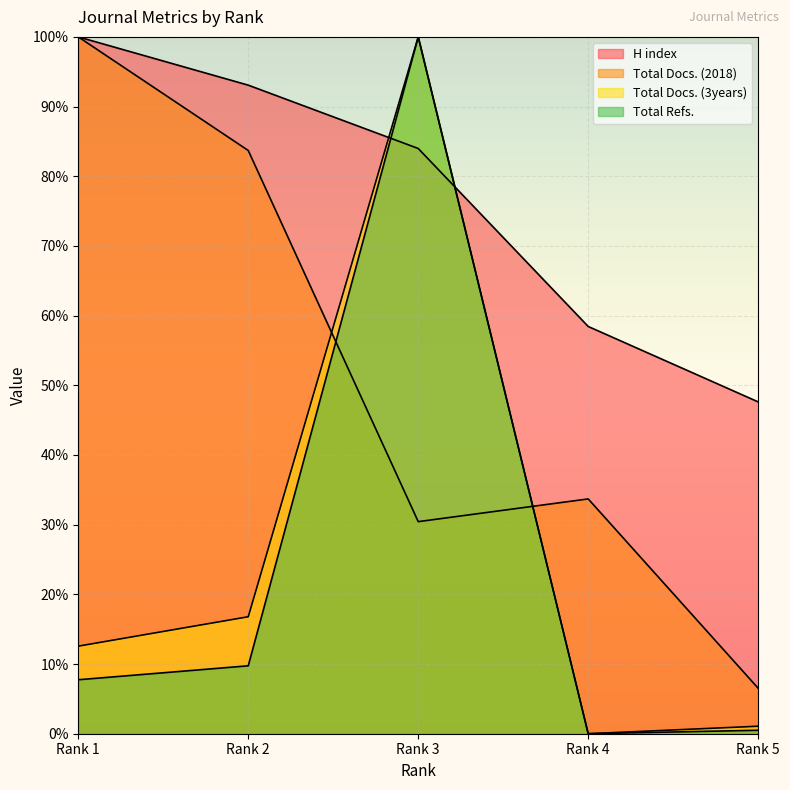

Is the value of Total Docs. (3years) at Rank 2 greater than the value of Total Docs. (2018) at Rank 3?

No